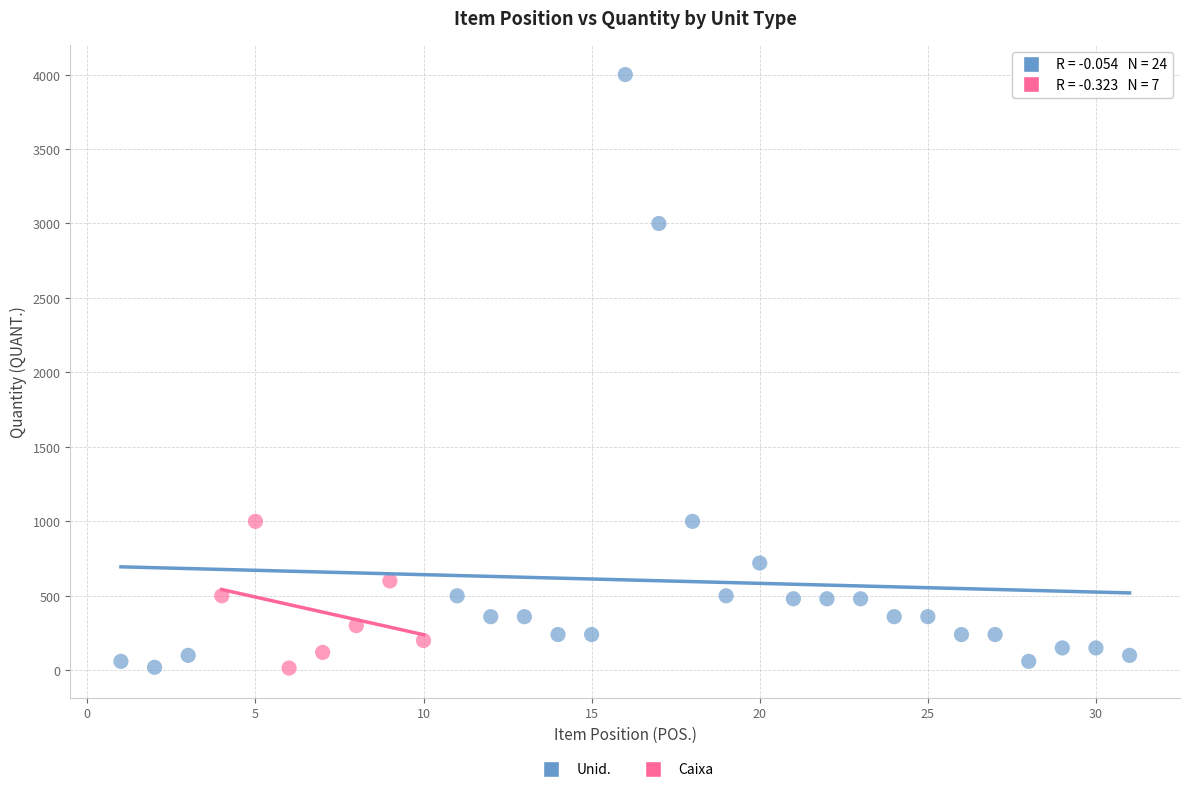

Which series has the largest Y range (max minus min)?

Unid.